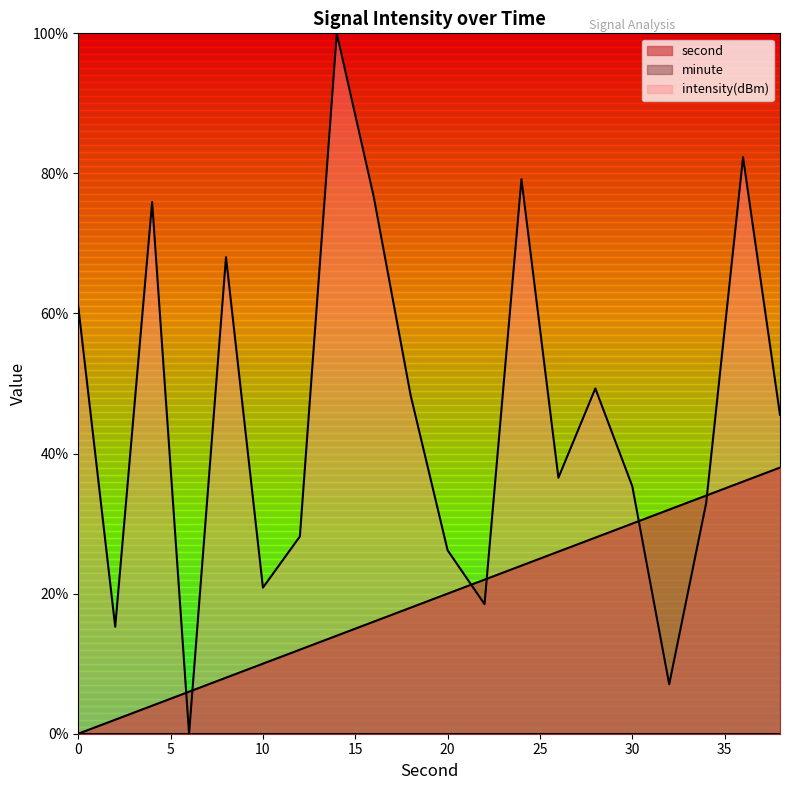

What is the sum of the intensity values at 14 and 24?

179.2